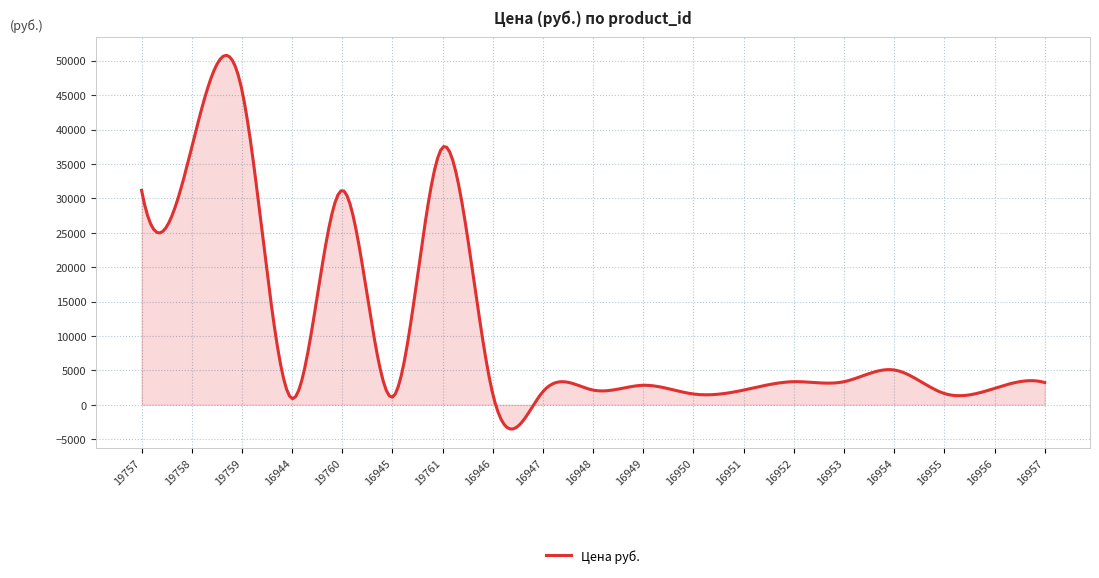

How many lines are shown in the chart?

1